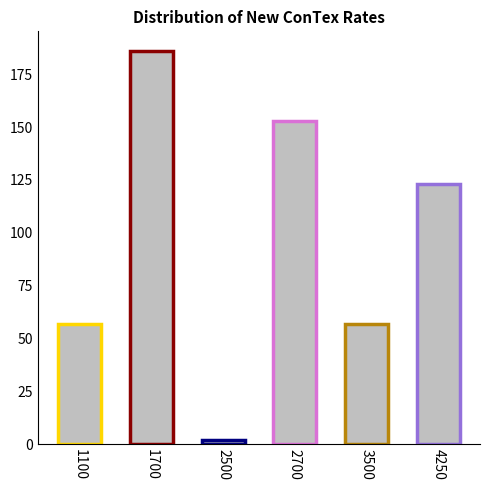

Where does the data first go above 123?

1700